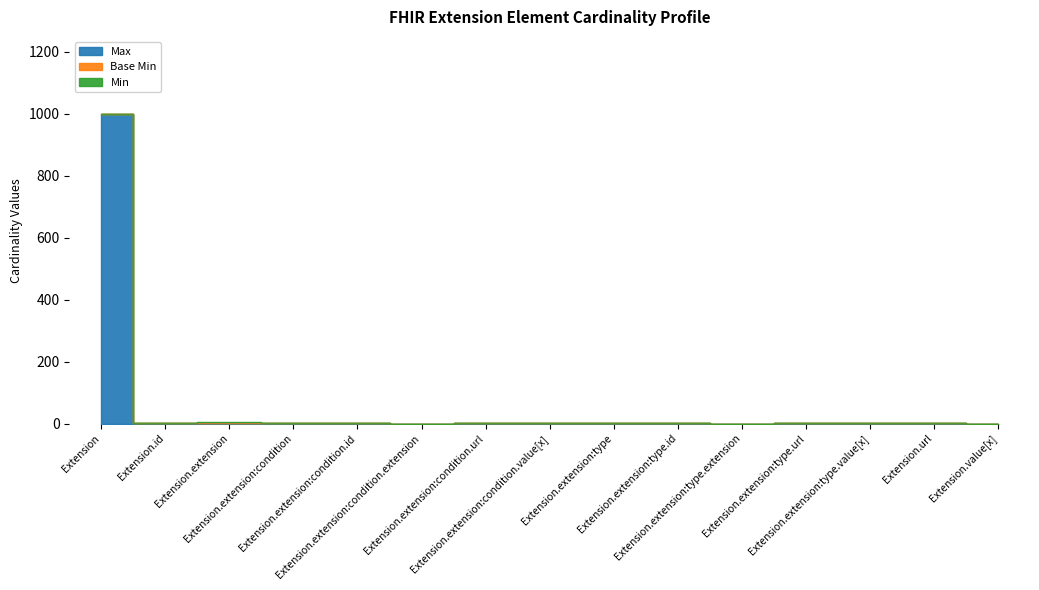

What is the label of the 5th point from the right?

Extension.extension:type.extension